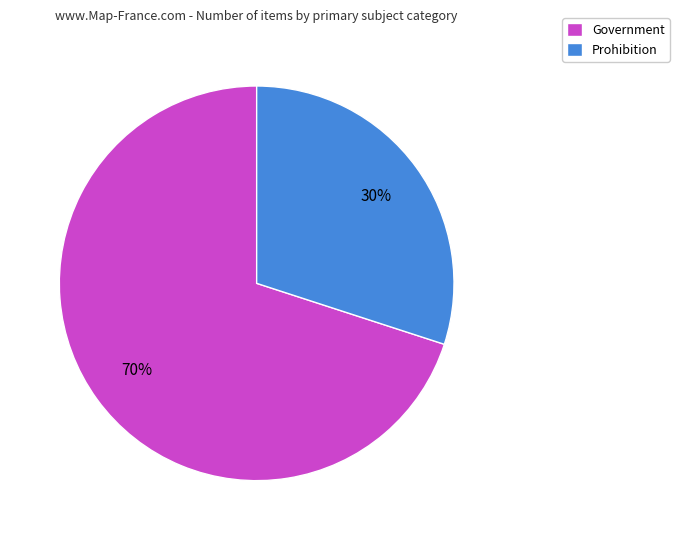

Count the number of slices in the pie.

2